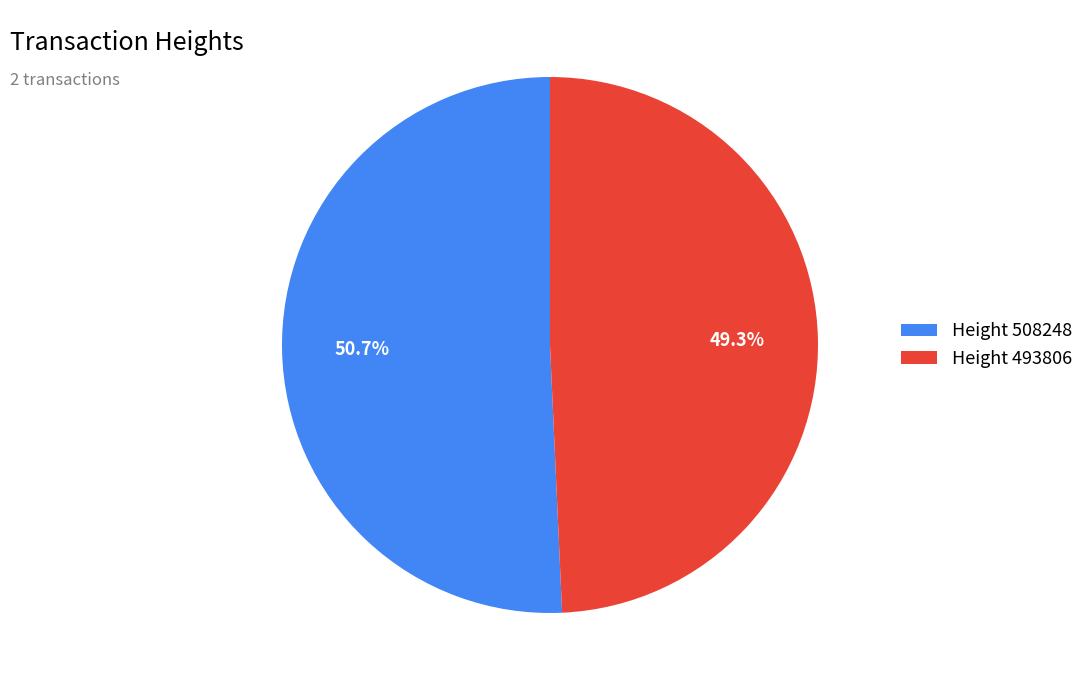

How many segments does this pie chart have?

2